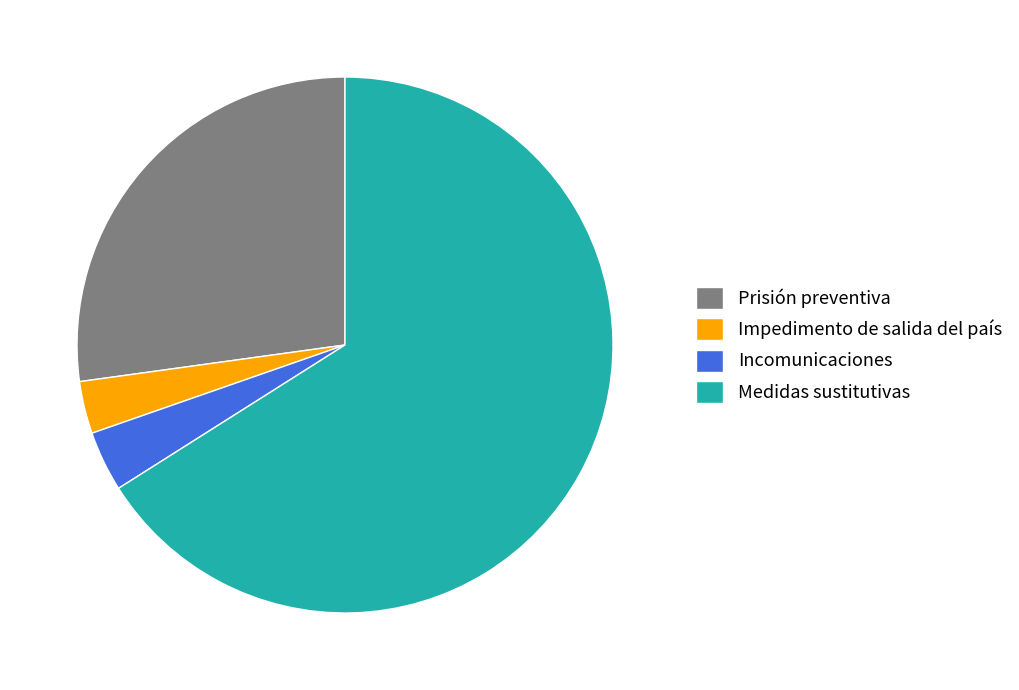

Is there a majority slice in this chart?

Yes